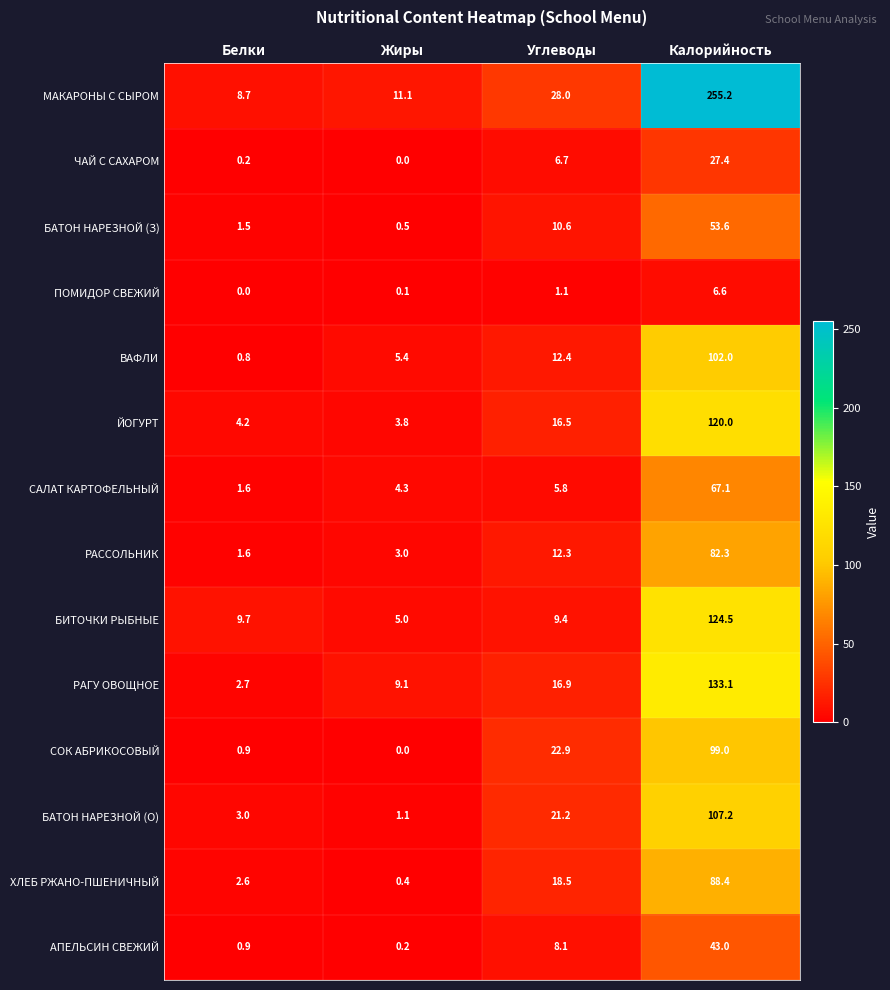

Which series has the largest total across all categories?

МАКАРОНЫ С СЫРОМ